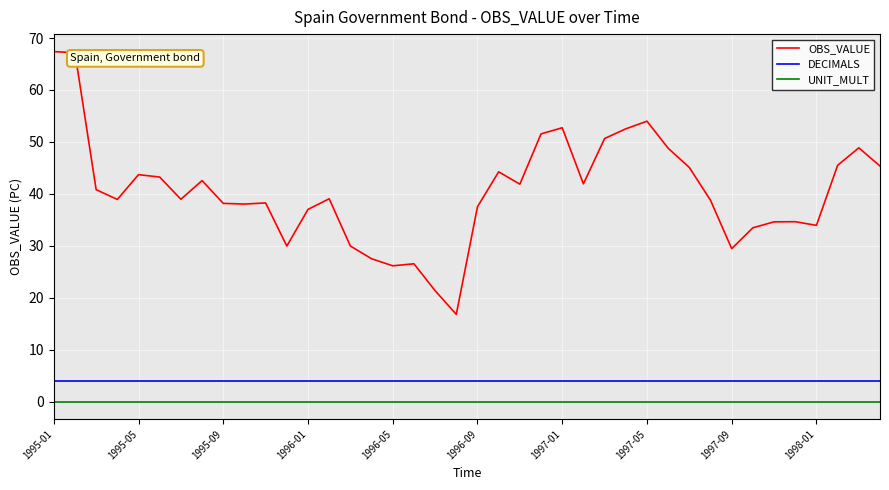

List the series in order of their peak value, lowest first.

UNIT_MULT, DECIMALS, OBS_VALUE